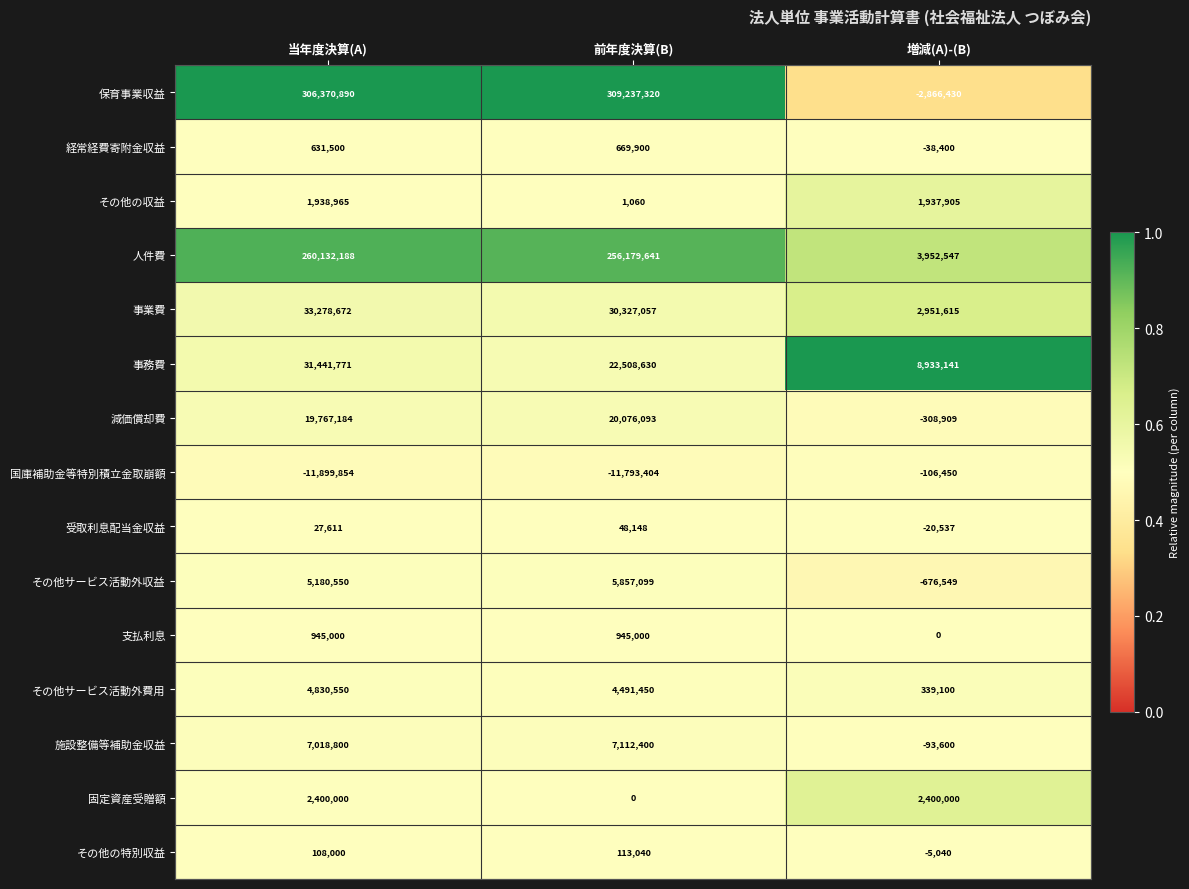

What is the total value across all series at 当年度決算(A)?

662171827